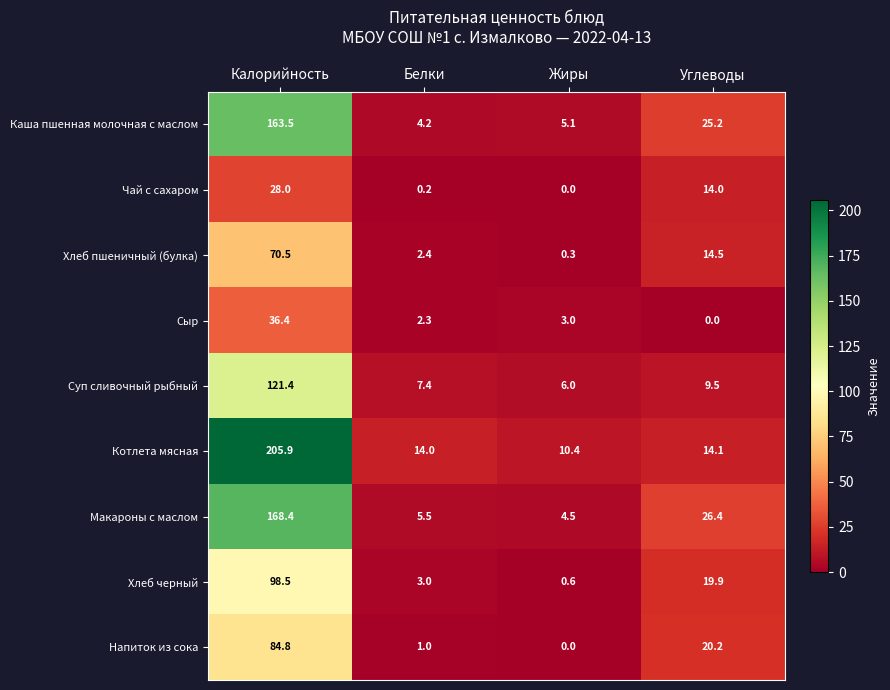

List the series in order of their peak value, lowest first.

Чай с сахаром, Сыр, Хлеб пшеничный (булка), Напиток из сока, Хлеб черный, Суп сливочный рыбный, Каша пшенная молочная с маслом, Макароны с маслом, Котлета мясная